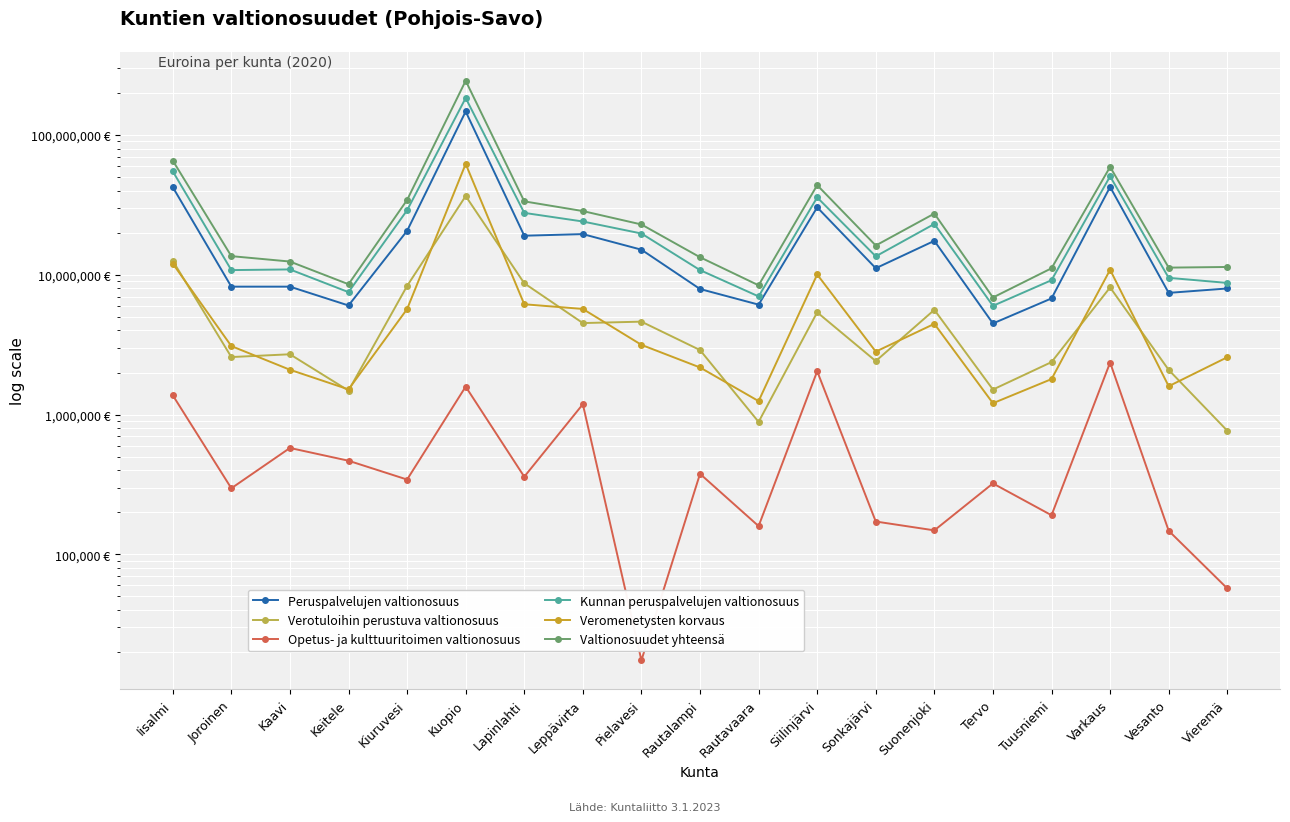

True or false: Valtionosuudet yhteensä has more than 1 points higher than both neighbors.

True